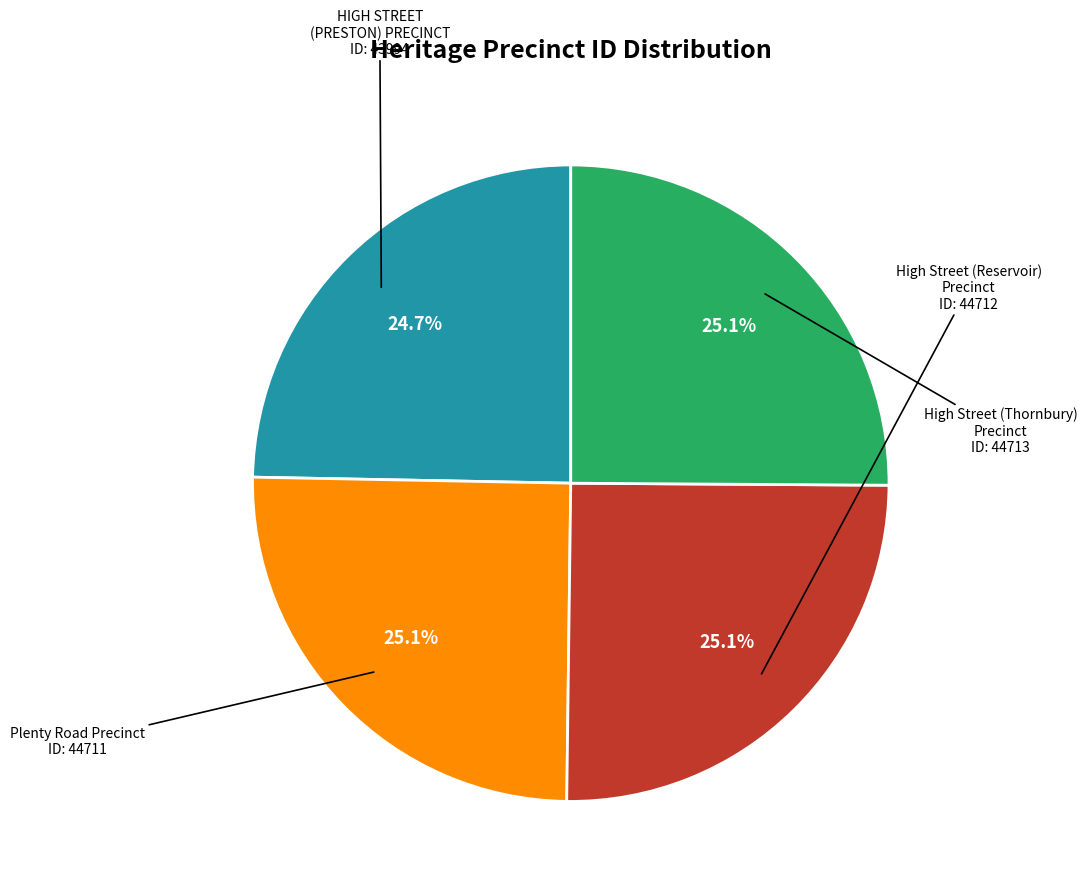

Is there any slice that represents more than half of the pie?

No